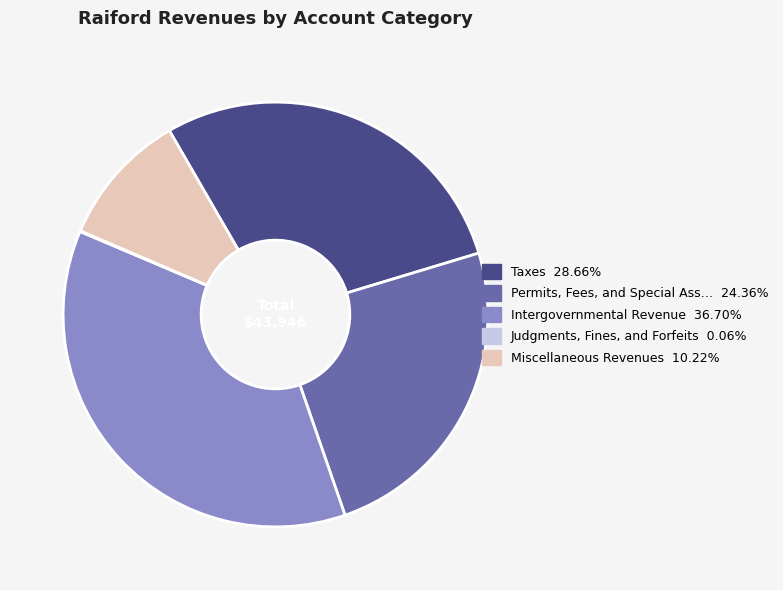

Is there any slice that represents more than half of the pie?

No